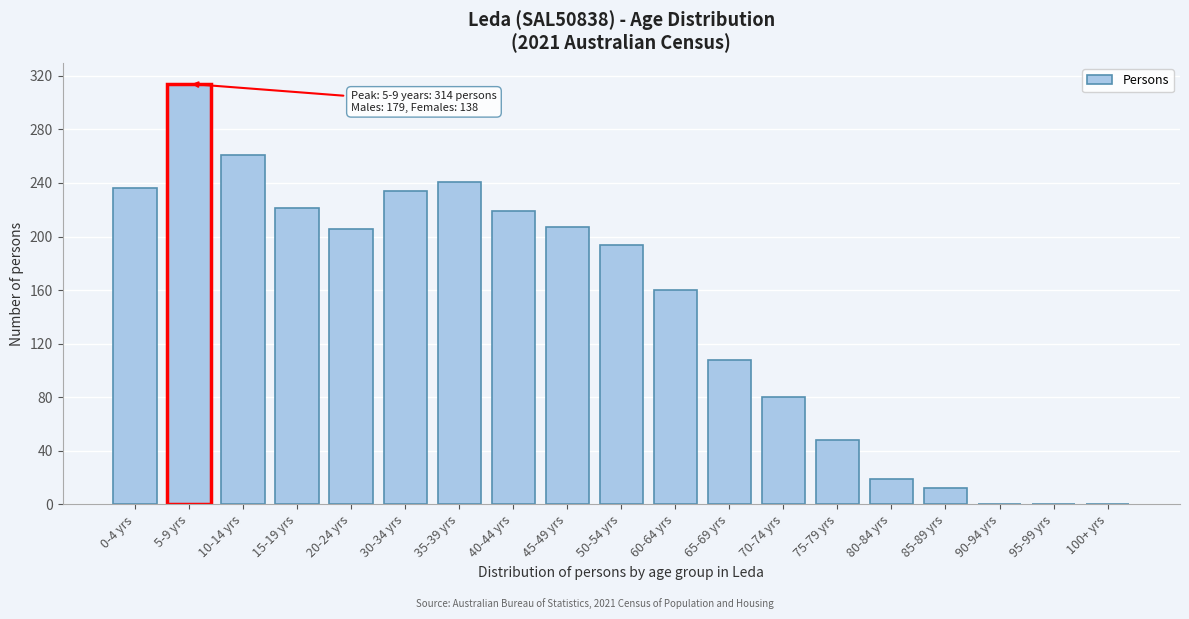

Approximately how many times larger is the value at 75-79 yrs compared to 65-69 yrs?

0.4